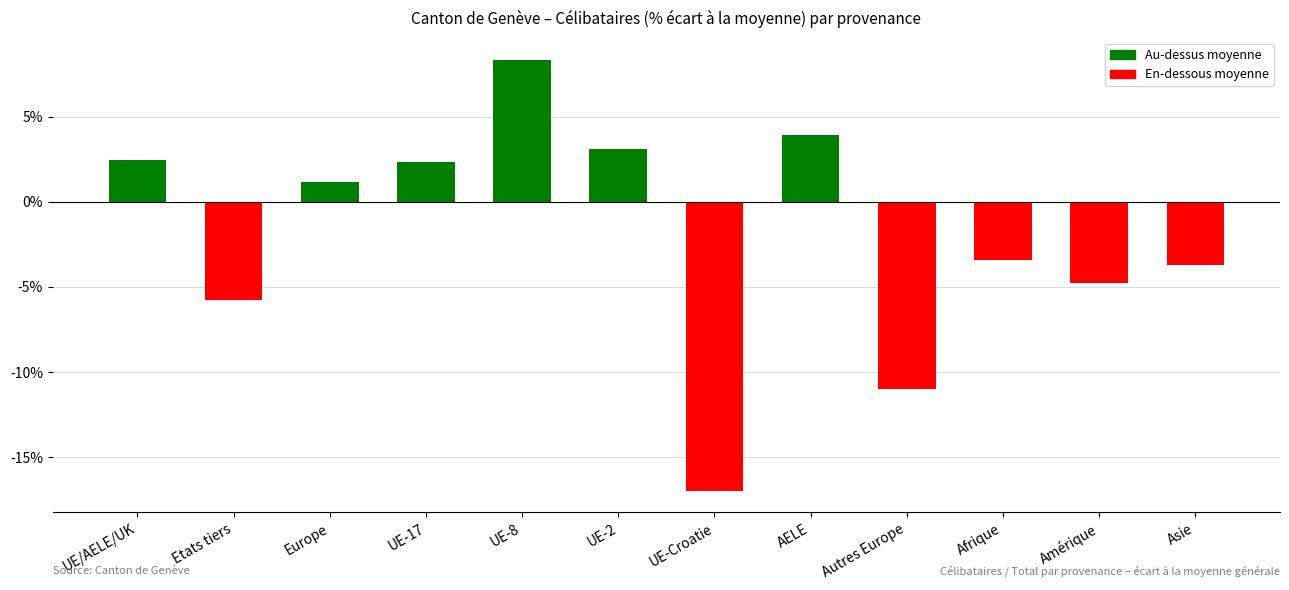

Reading left to right, what are all the values shown in this chart?

2.5	-5.8	1.1	2.3	8.4	3.1	-17.0	3.9	-11.0	-3.4	-4.8	-3.7